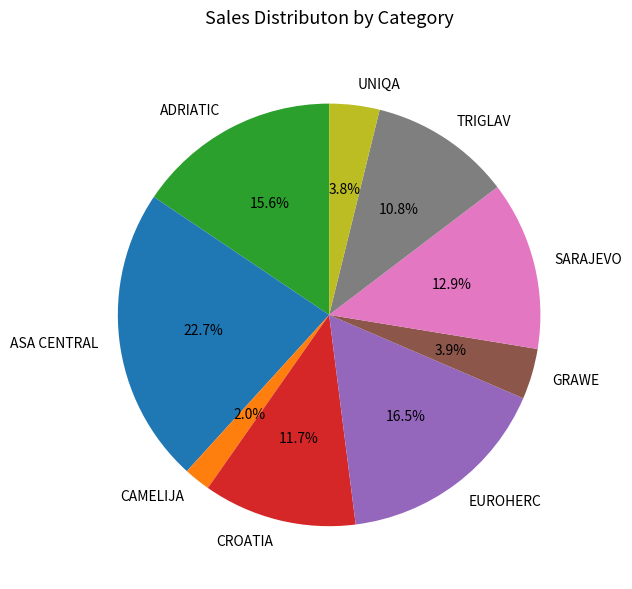

True or false: SARAJEVO accounts for 5% of the total.

False